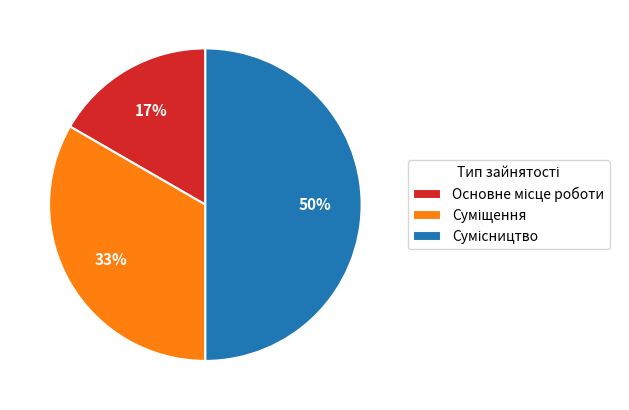

To the nearest percent, what is the difference between the largest and smallest slice percentages?

33%